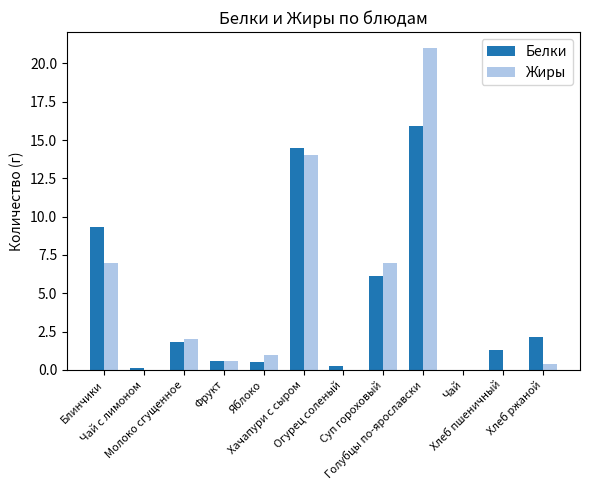

What is the greatest value displayed?

21.0